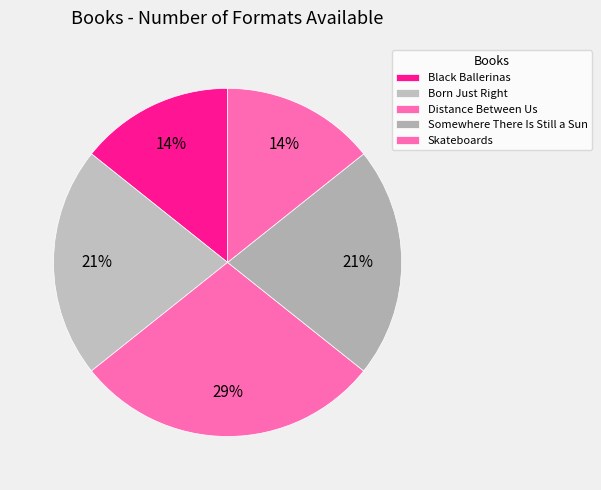

Rank the categories by value from lowest to highest.

Black Ballerinas, Skateboards, Born Just Right, Somewhere There Is Still a Sun, Distance Between Us